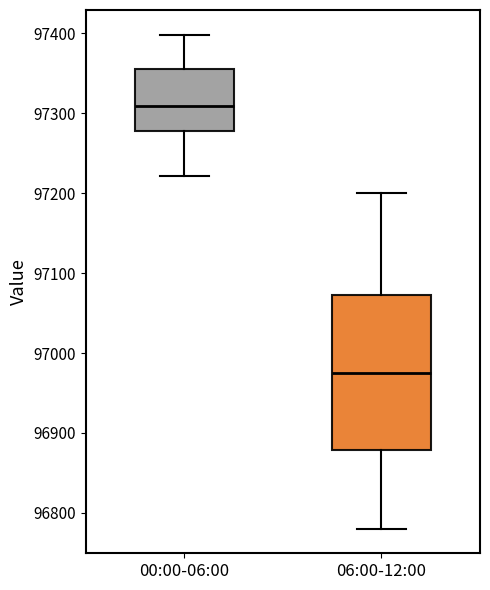

Comparing the boxes themselves (not the whiskers), which one is the tallest?

06:00-12:00